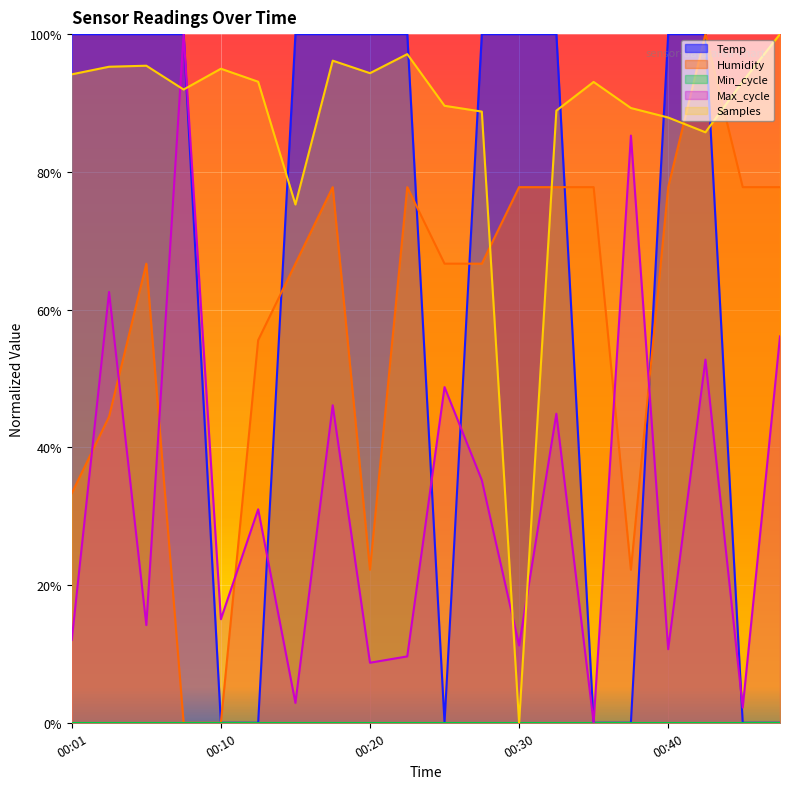

True or false: Humidity has a value of 0.7 at 00:28.

True